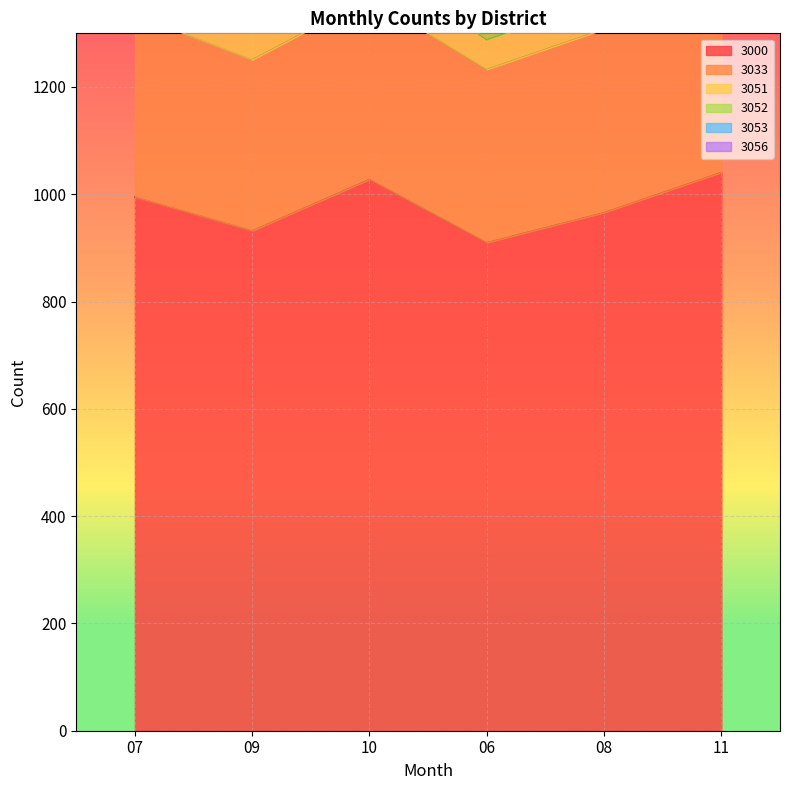

What is the value of the 3051 point at the 2nd from the left?

68